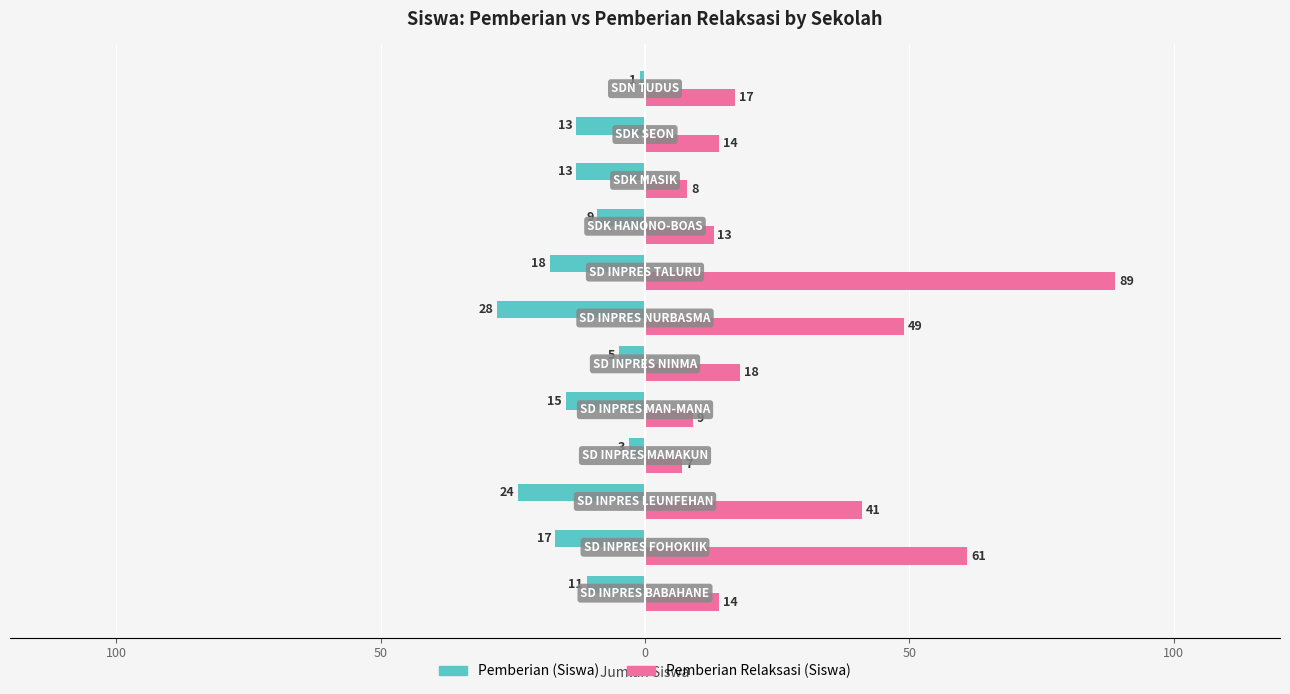

What is the minimum value for Pemberian (Siswa)?

-28